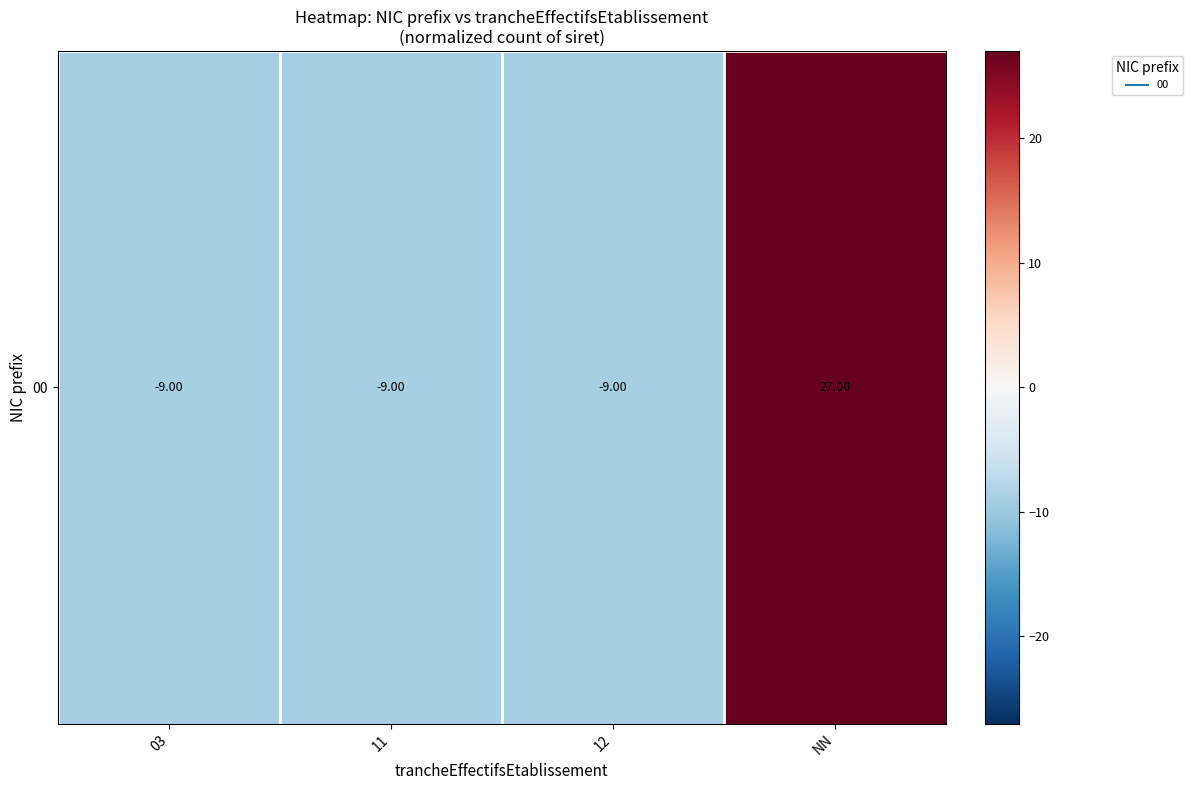

How many positive values are there?

1